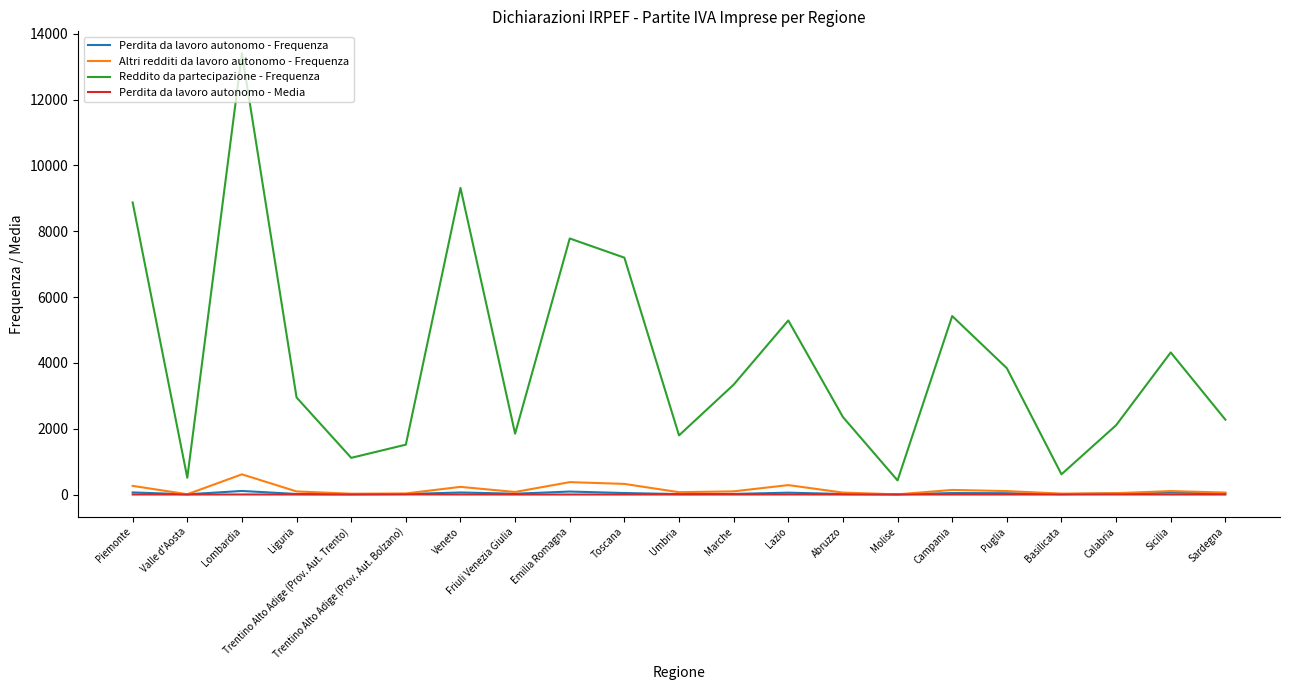

What is the minimum value for Perdita da lavoro autonomo - Media?

1.2